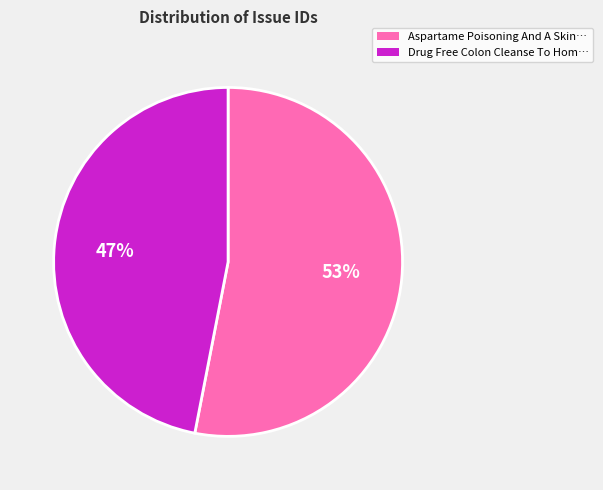

To the nearest percent, what is the average slice percentage?

50%